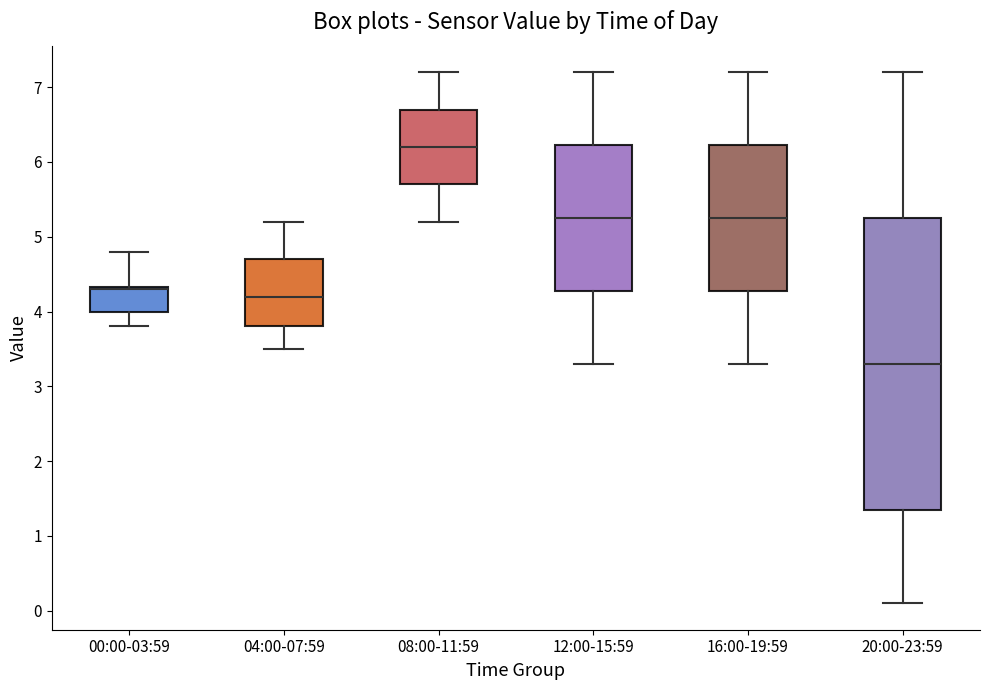

Comparing the boxes themselves (not the whiskers), which one is the tallest?

20:00-23:59